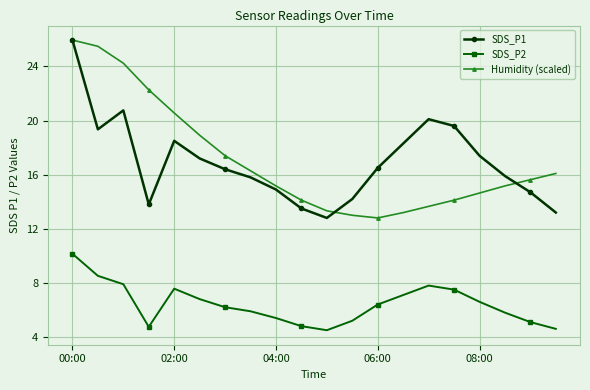

Is this an area chart (filled region under the line)?

No